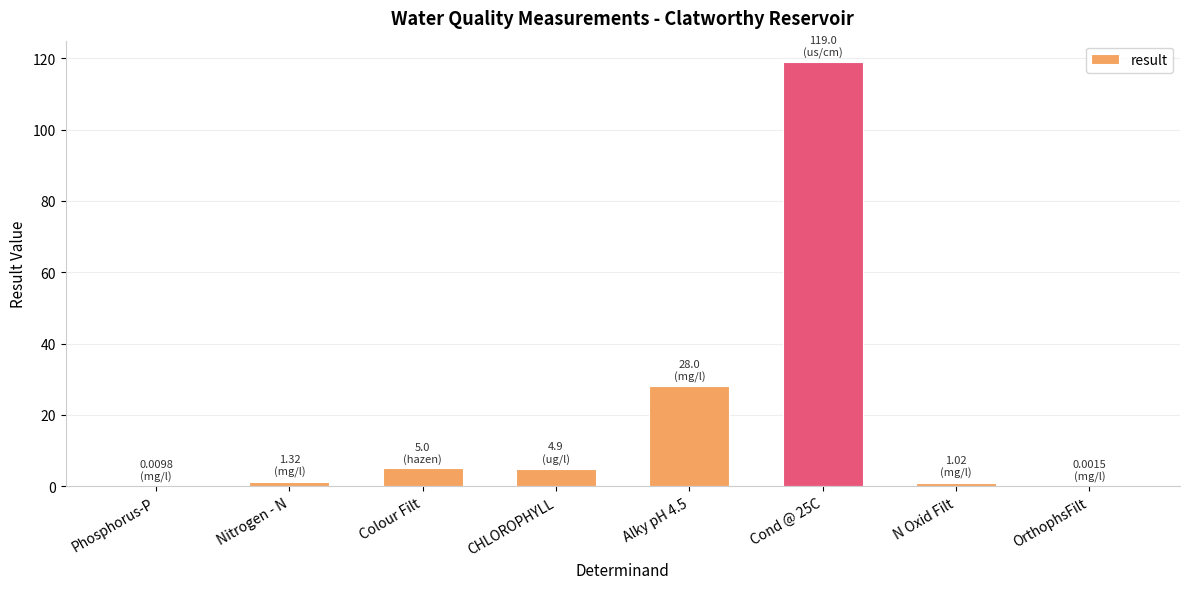

Which has a higher value, Alky pH 4.5 or CHLOROPHYLL?

Alky pH 4.5